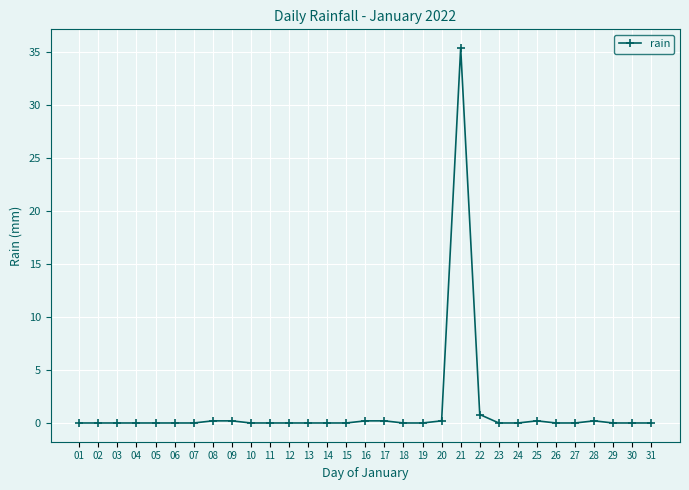

At which category does the chart reach its peak across all series?

21